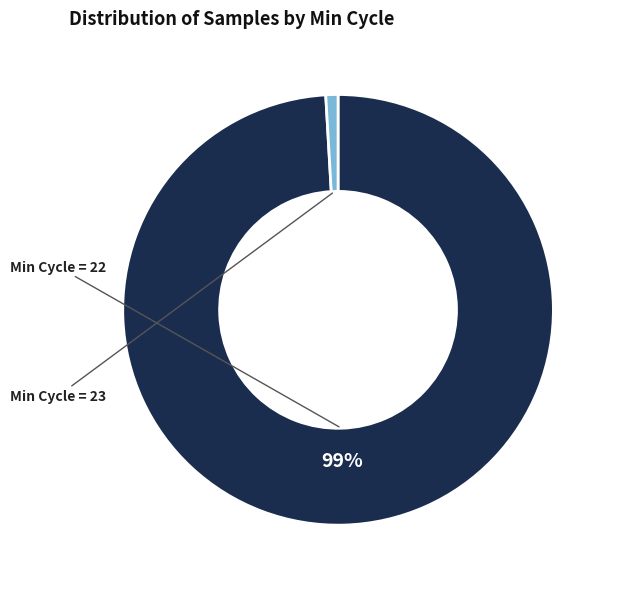

To the nearest percent, what is the average slice percentage?

50%